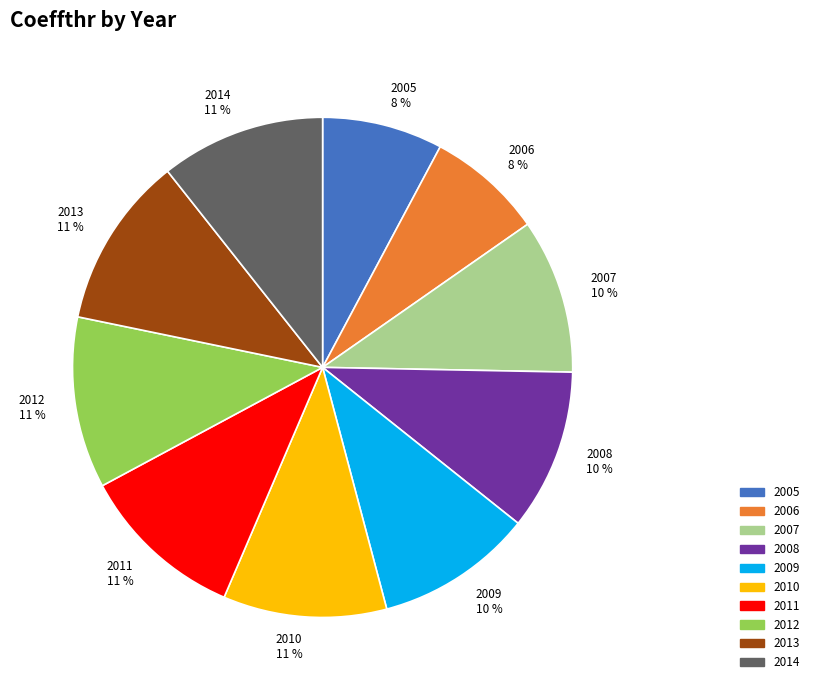

Between 2009 and 2006, which is larger?

2009